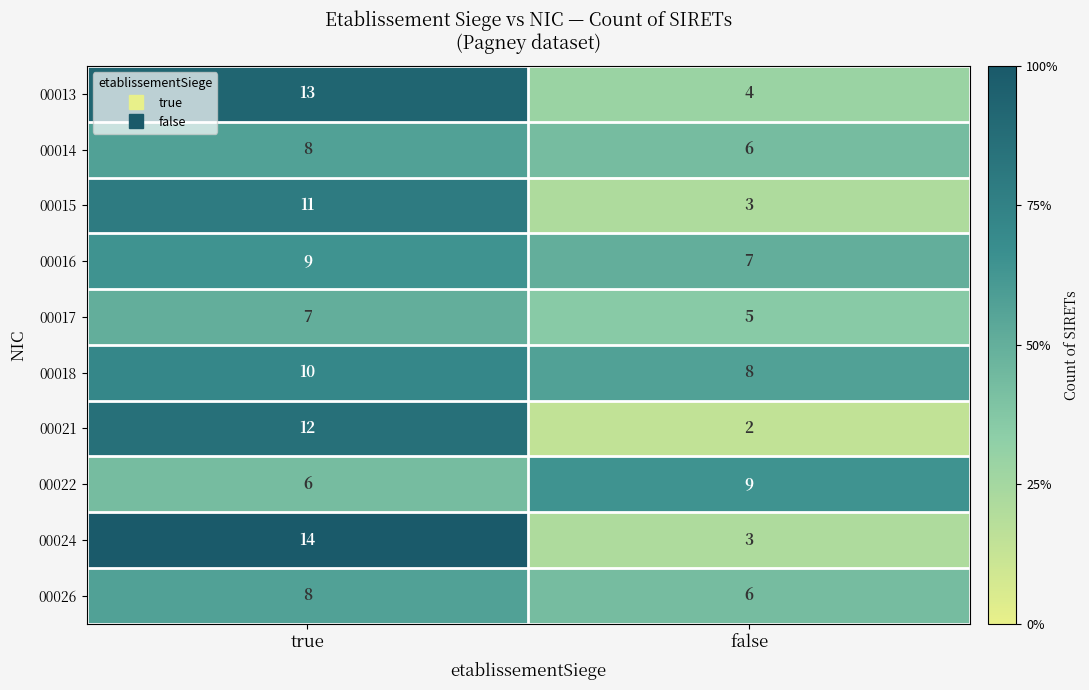

What is the approximate value of 00026 at false?

6